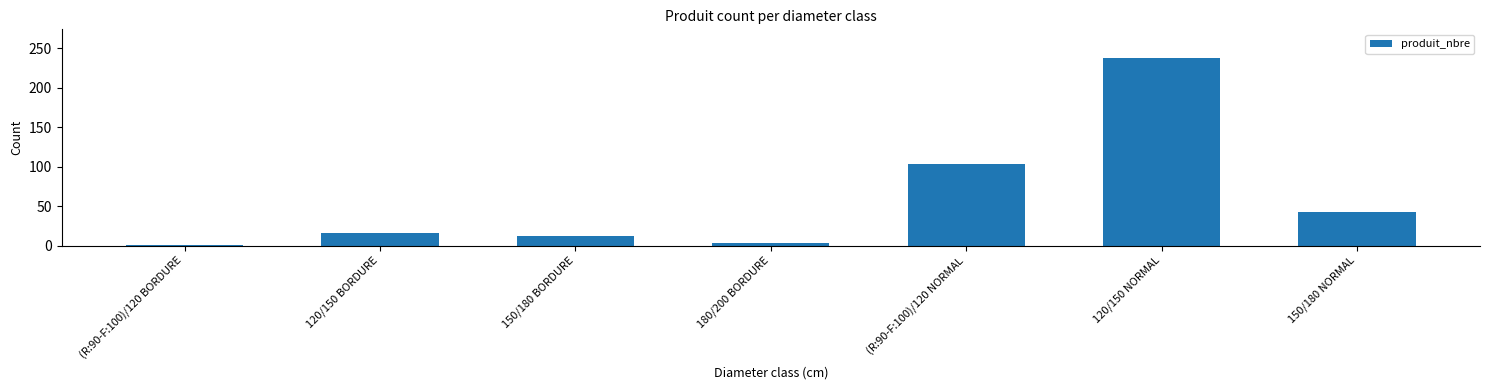

What value does the data have at (R:90-F:100)/120 NORMAL?

103